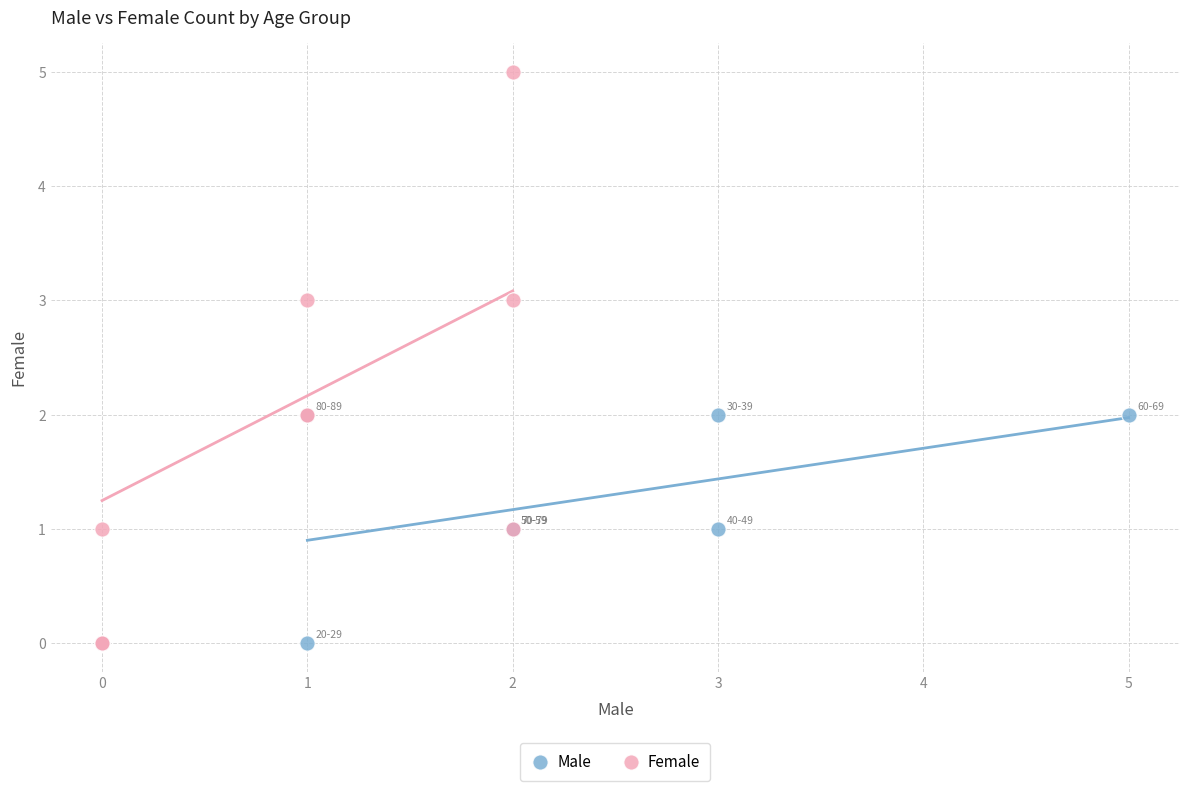

Which series contains the highest Y value?

Female